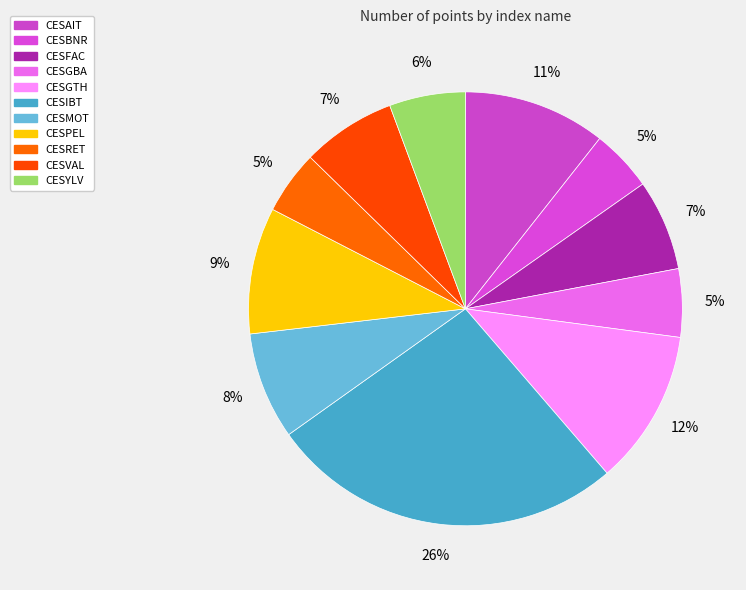

Do CESYLV and CESRET together represent more than half of the pie?

No